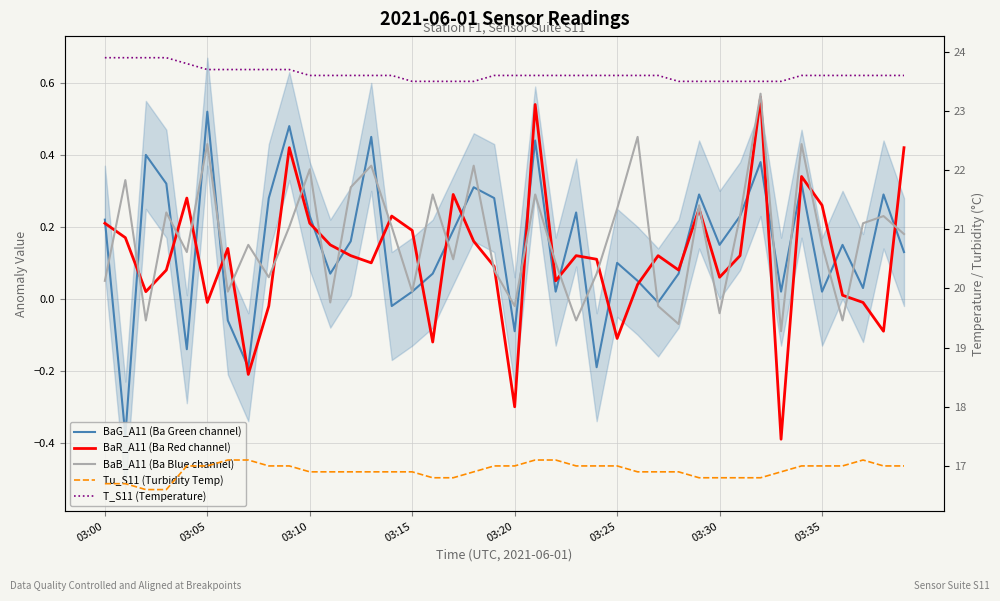

What is the sum of the BaB_A11 (Ba Blue channel) values at 27 and 35?

0.1